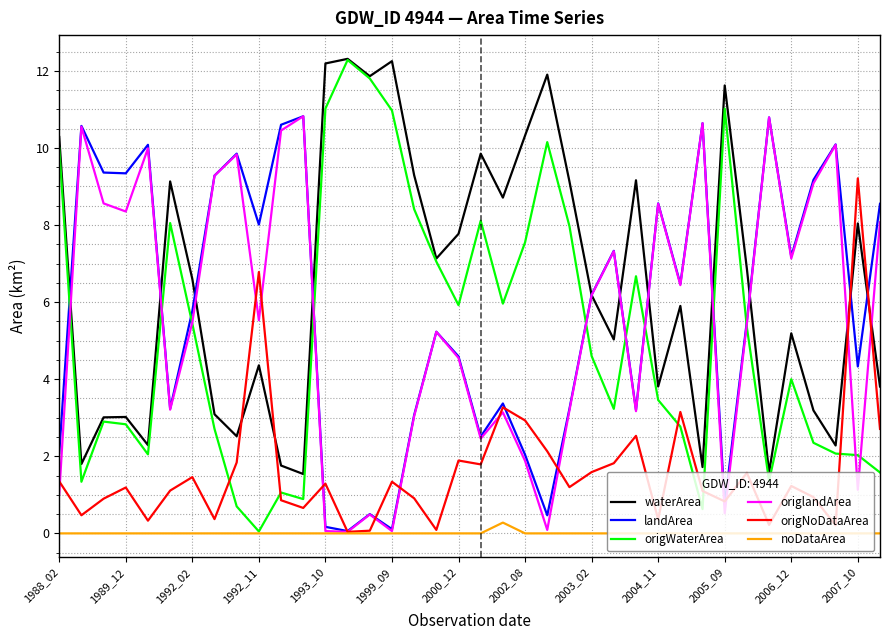

Which series has the widest spread of values?

origWaterArea